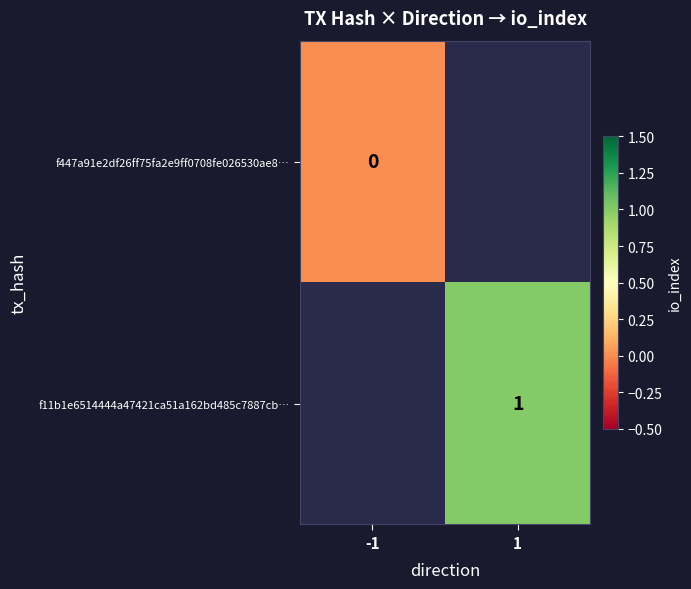

True or false: f11b1e6514444a47421ca51a162bd485c7887cb… has a value of 1 at 1.

True